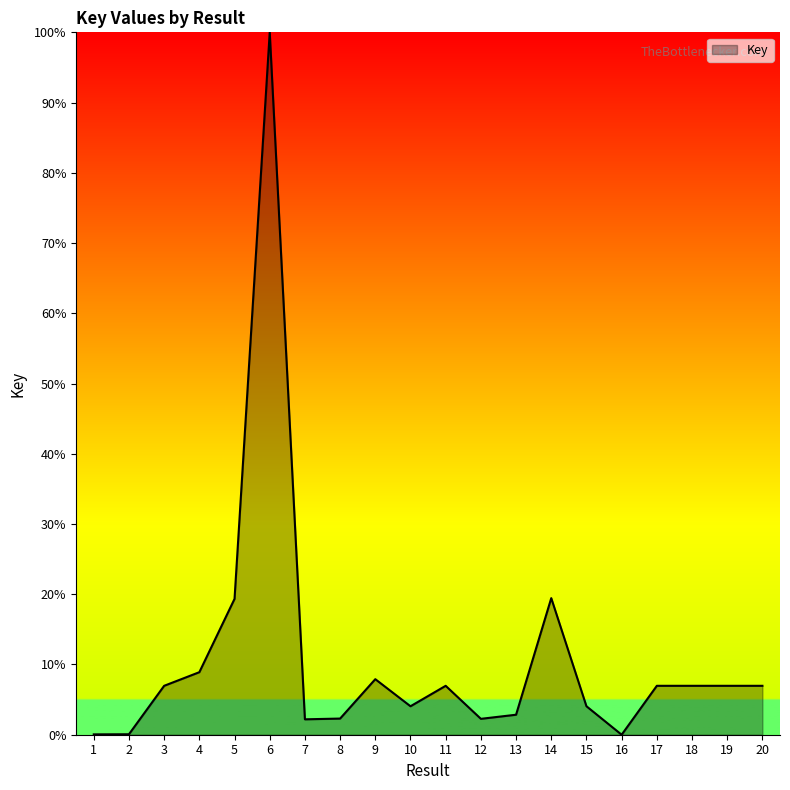

At which category does the data reach its first local peak?

6